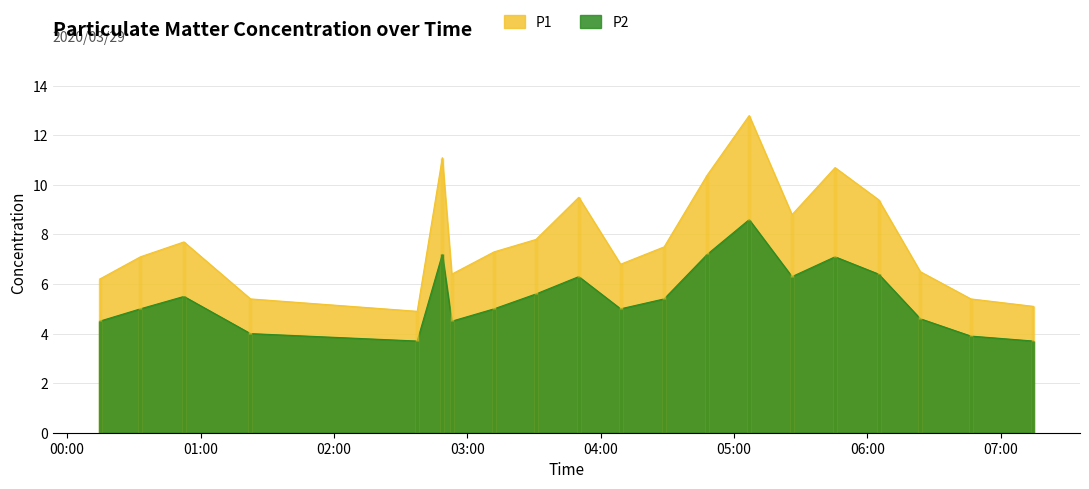

How many lines are shown in the chart?

2